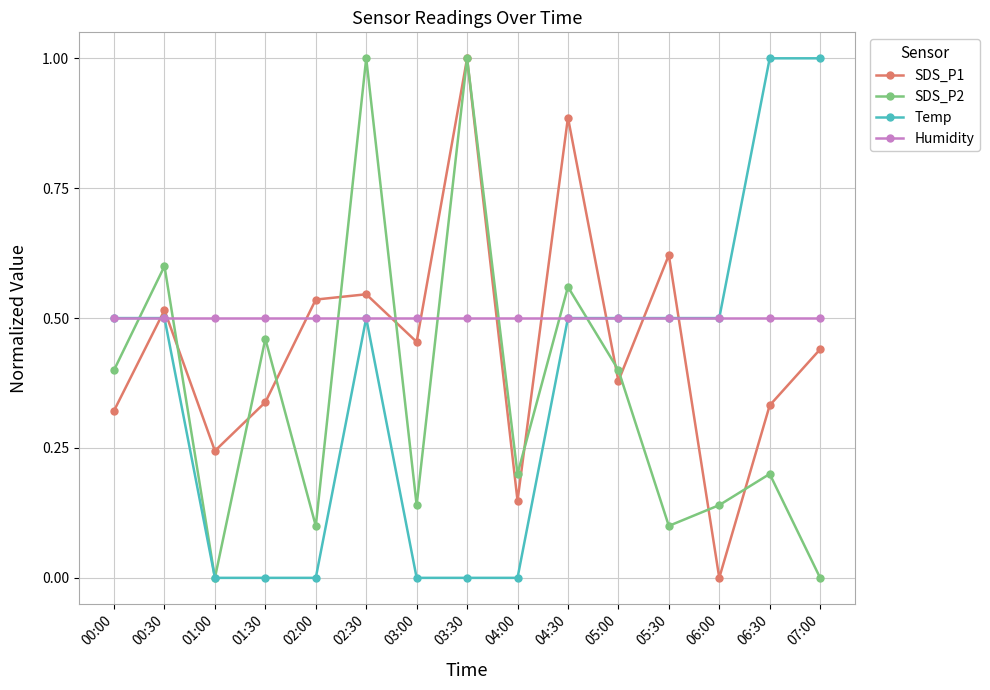

Is it true that Temp equals 0.5 at 05:00?

True